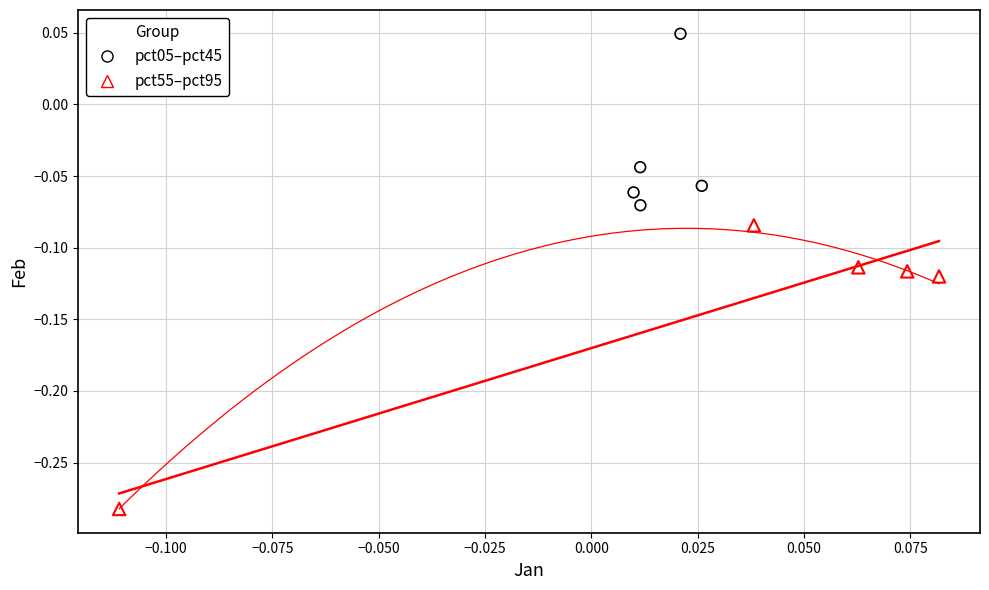

Which series has the widest spread of Y values?

pct55–pct95